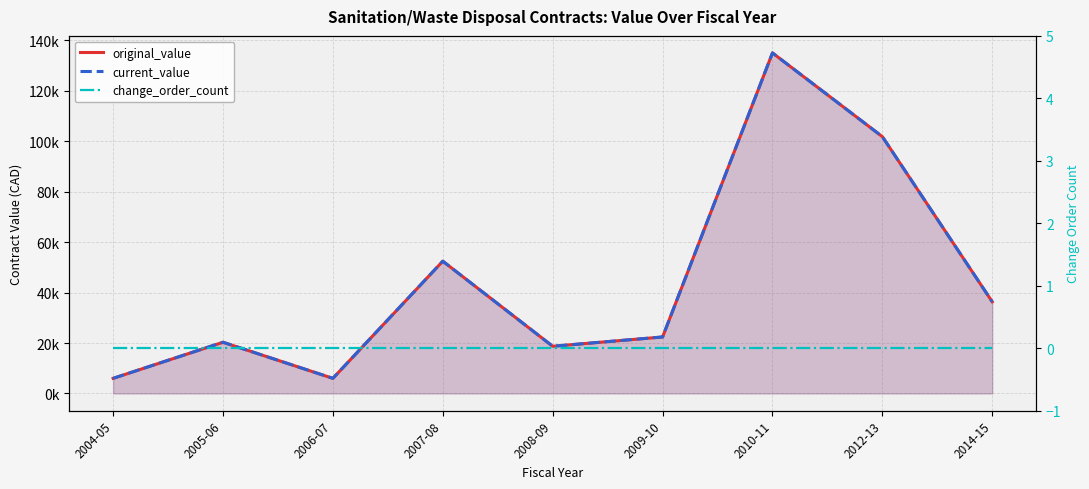

Is the value of change_order_count at 2004-05 greater than the value of current_value at 2006-07?

No